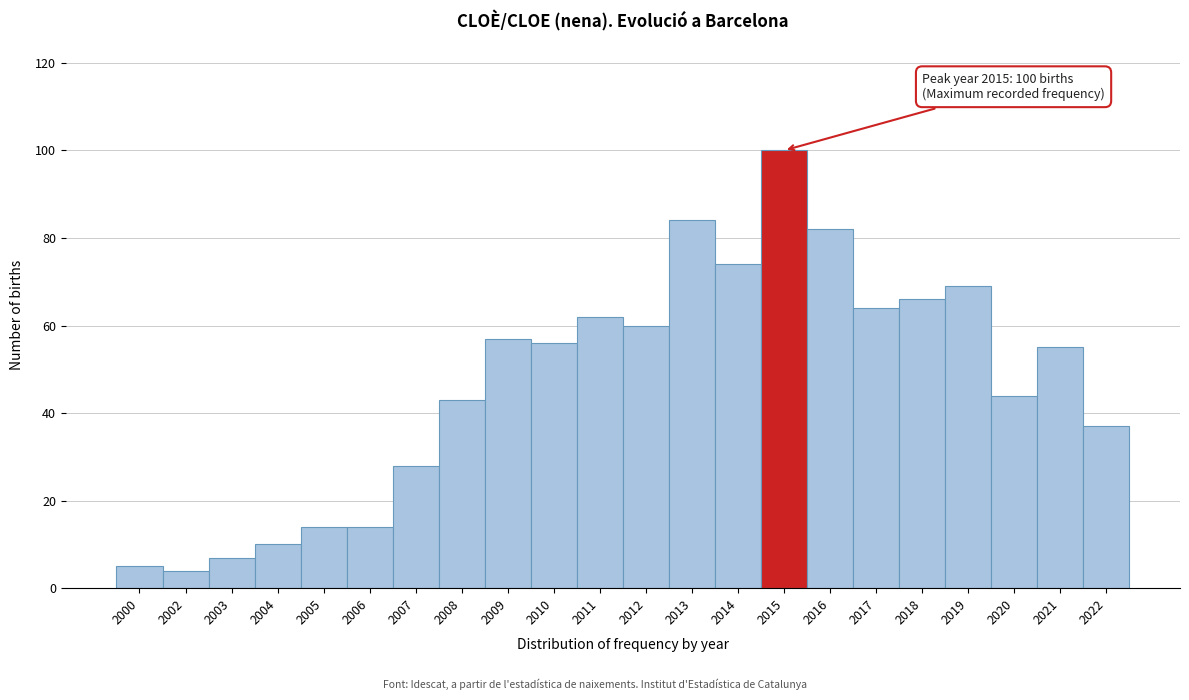

Reading right to left, extract all data points from this chart.

37	55	44	69	66	64	82	100	74	84	60	62	56	57	43	28	14	14	10	7	4	5